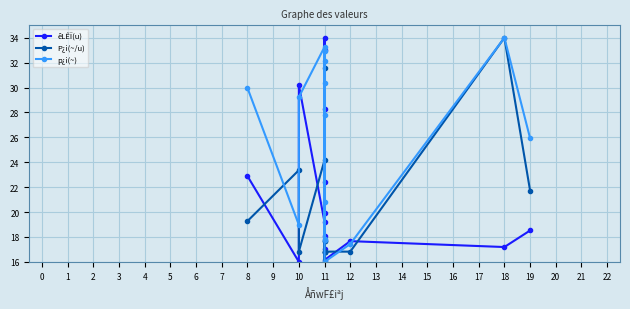

In p¿i(~), how many points are higher than both neighbors (excluding endpoints)?

5